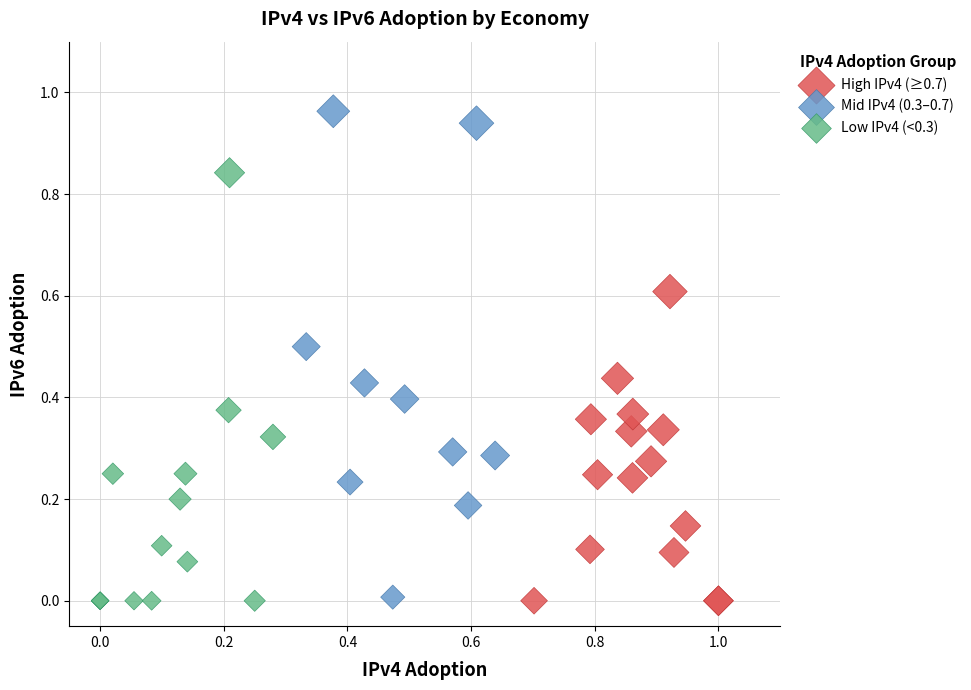

Which series has the widest spread of Y values?

Mid IPv4 (0.3–0.7)